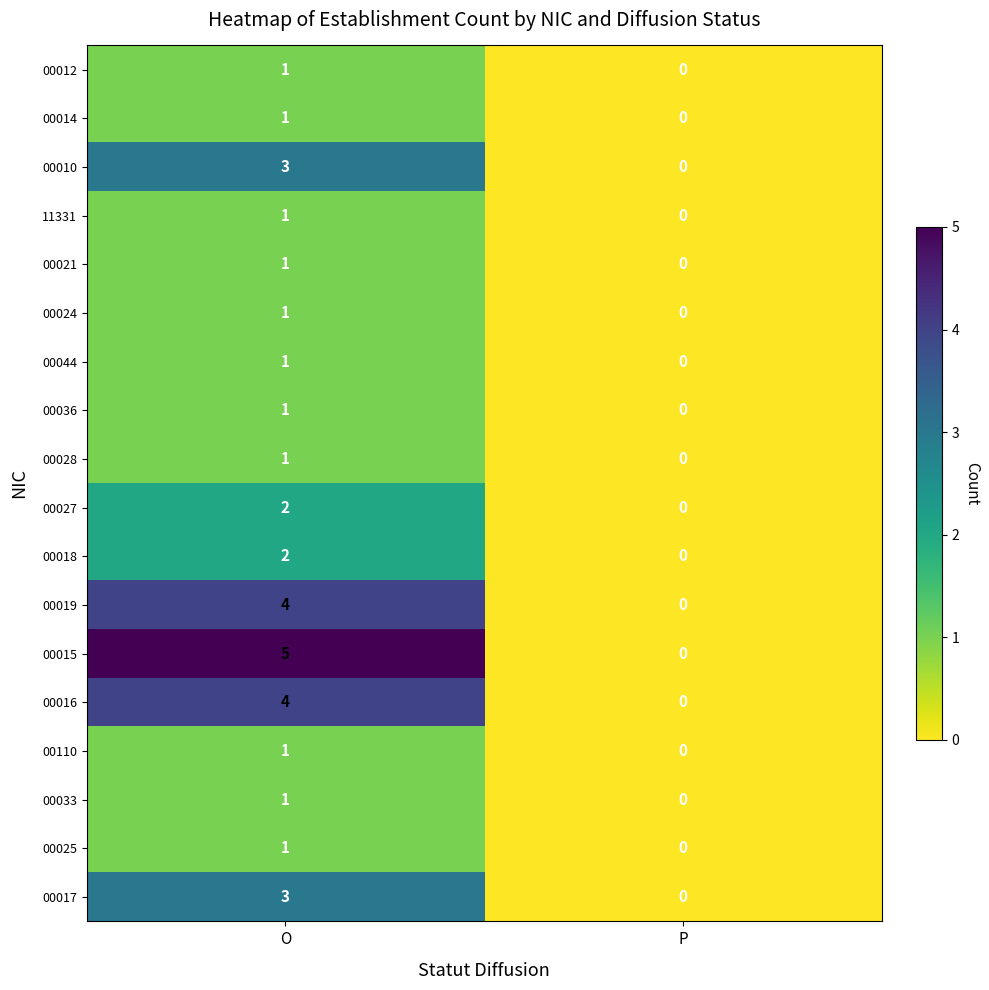

What is the sum of all 00010 values?

3